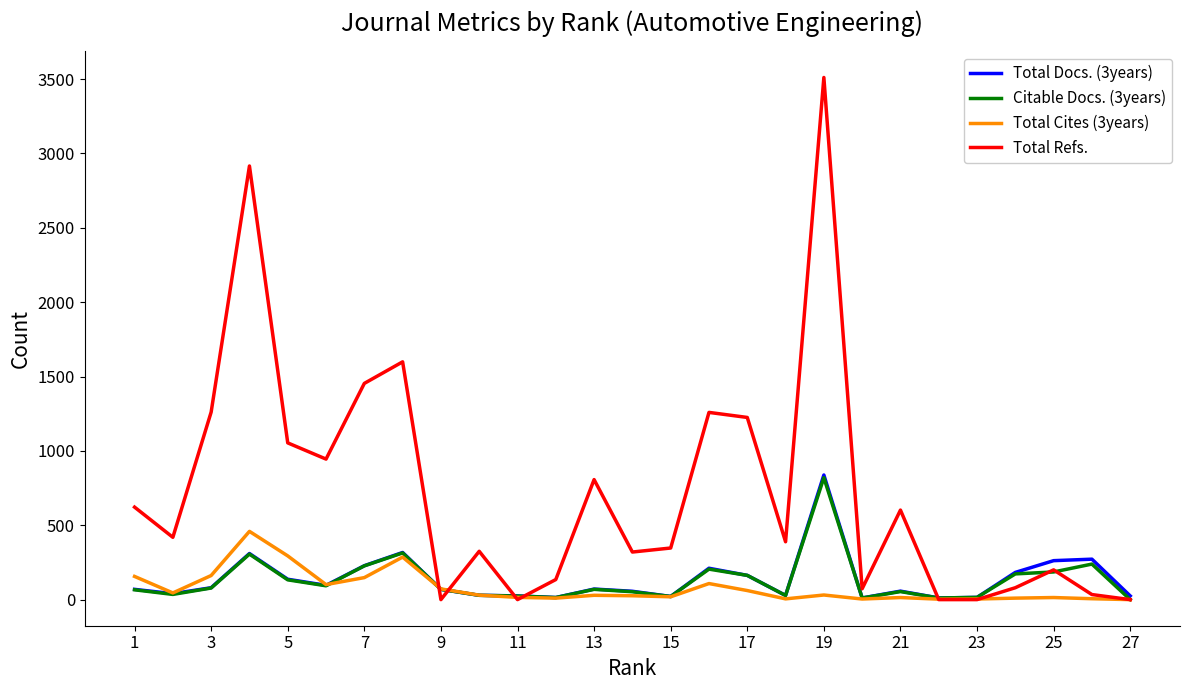

What is the greatest value displayed?

3511